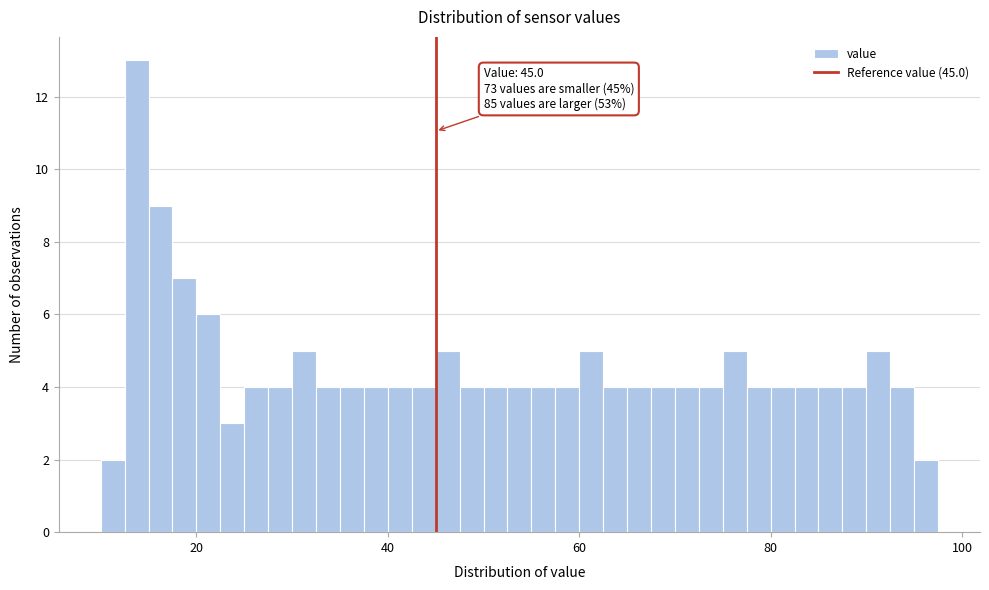

Read against the x-axis, roughly where is the centre of the tallest bar?

14